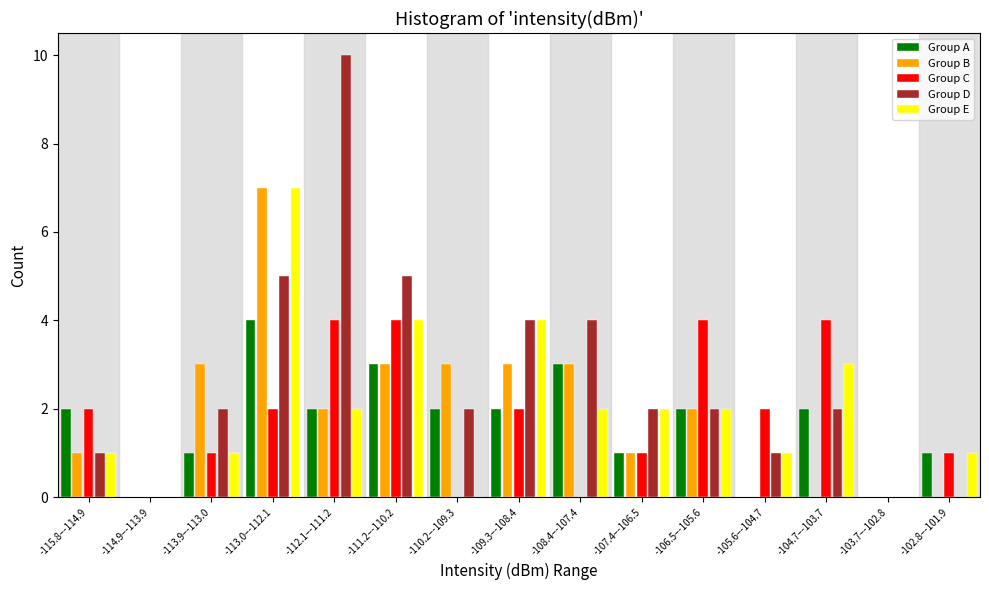

The Group C series shows 0 at -103.7–-102.8. True or false?

True